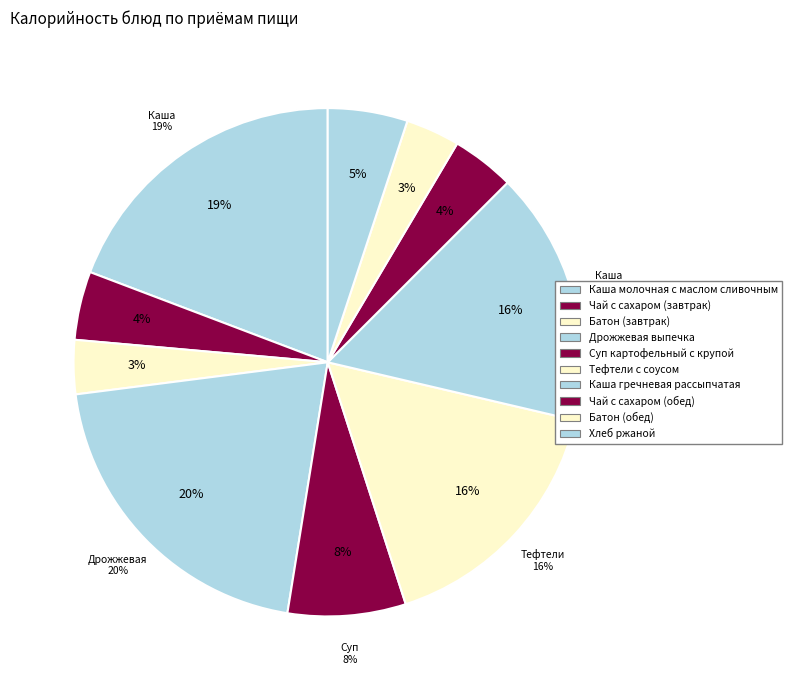

Is it true that Чай с сахаром (обед) is 10% of the pie?

False